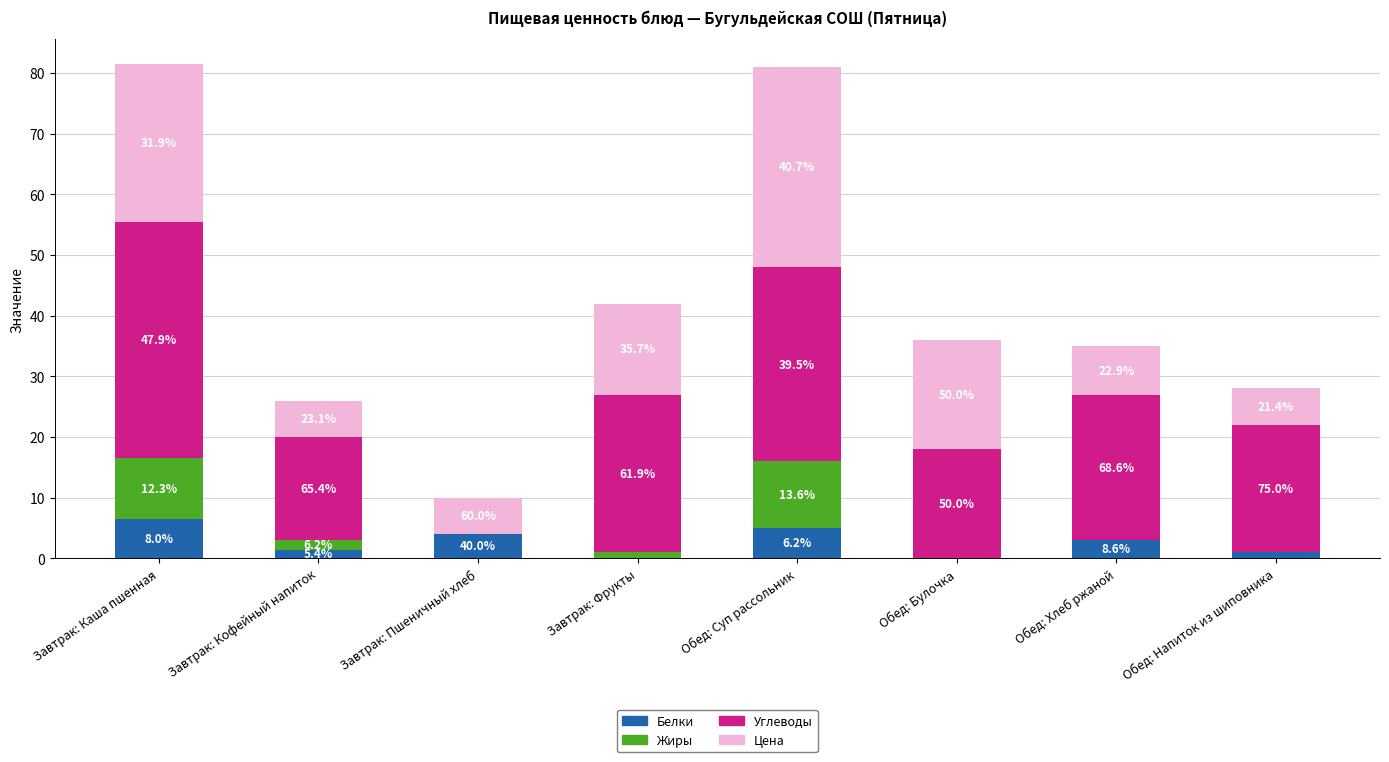

What are all the series names shown in the legend?

Белки, Жиры, Углеводы, Цена